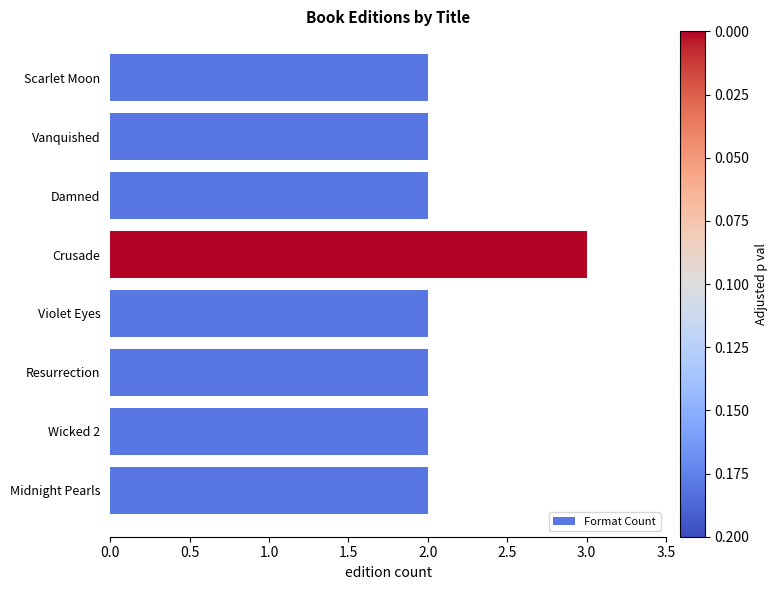

What is the approximate value at Crusade?

3